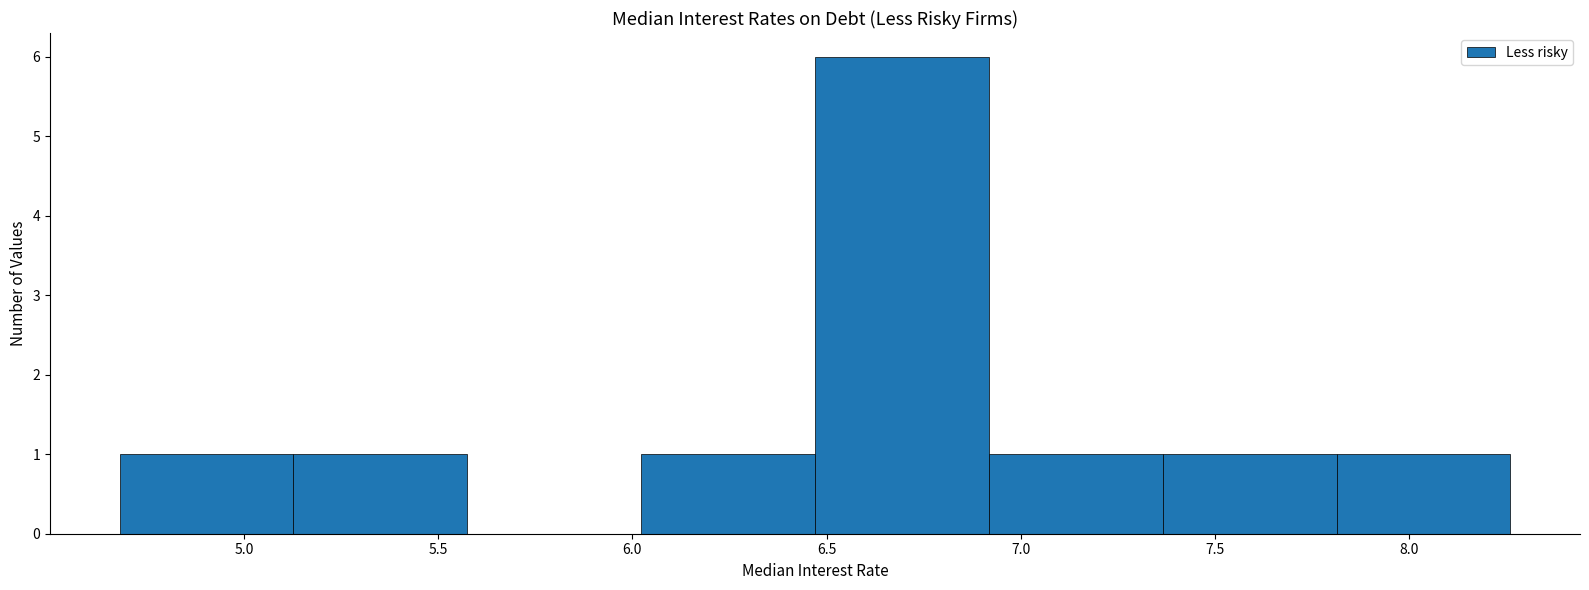

How tall is the bar that spans 4.70 to 5.15 on the x-axis? Neither the bar edges nor the heights are printed on the chart, so give them approximately, as read against the axes.

1